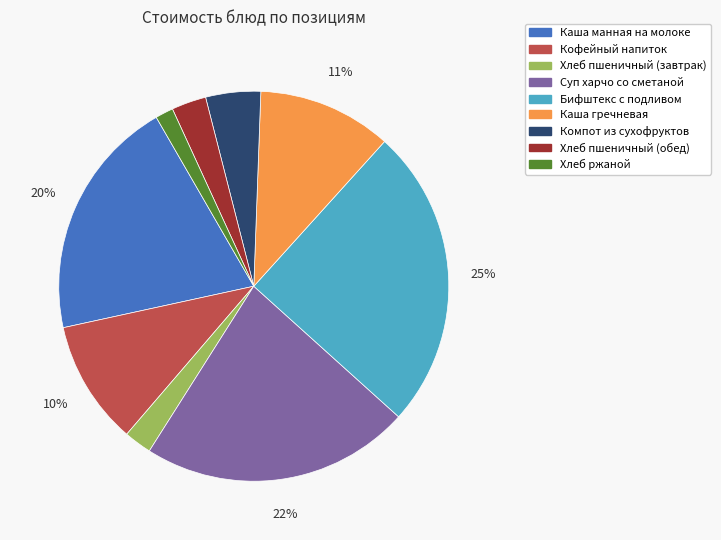

Does Кофейный напиток account for over 50% of the chart?

No